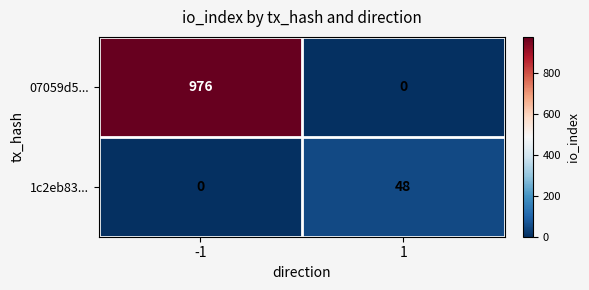

The value of 1c2eb83... at -1 is 30. True or false?

False